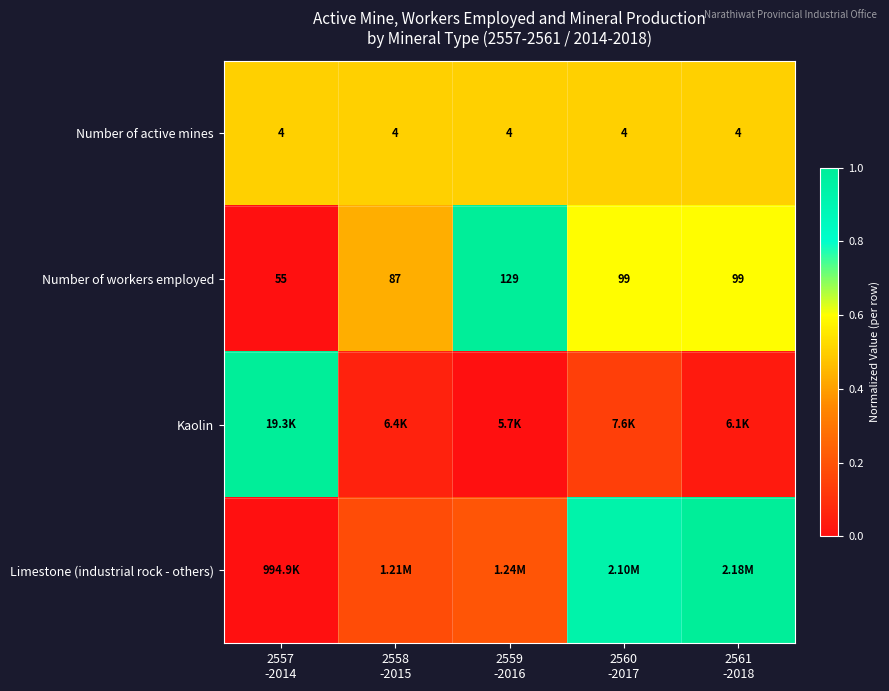

Which has a higher value, 2560
-2017 or 2558
-2015?

2560
-2017